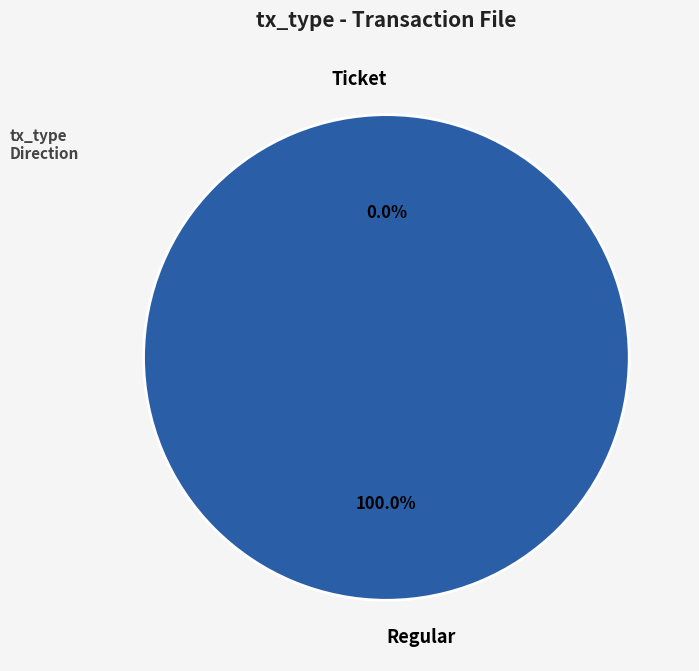

How many slices are in this pie chart?

2